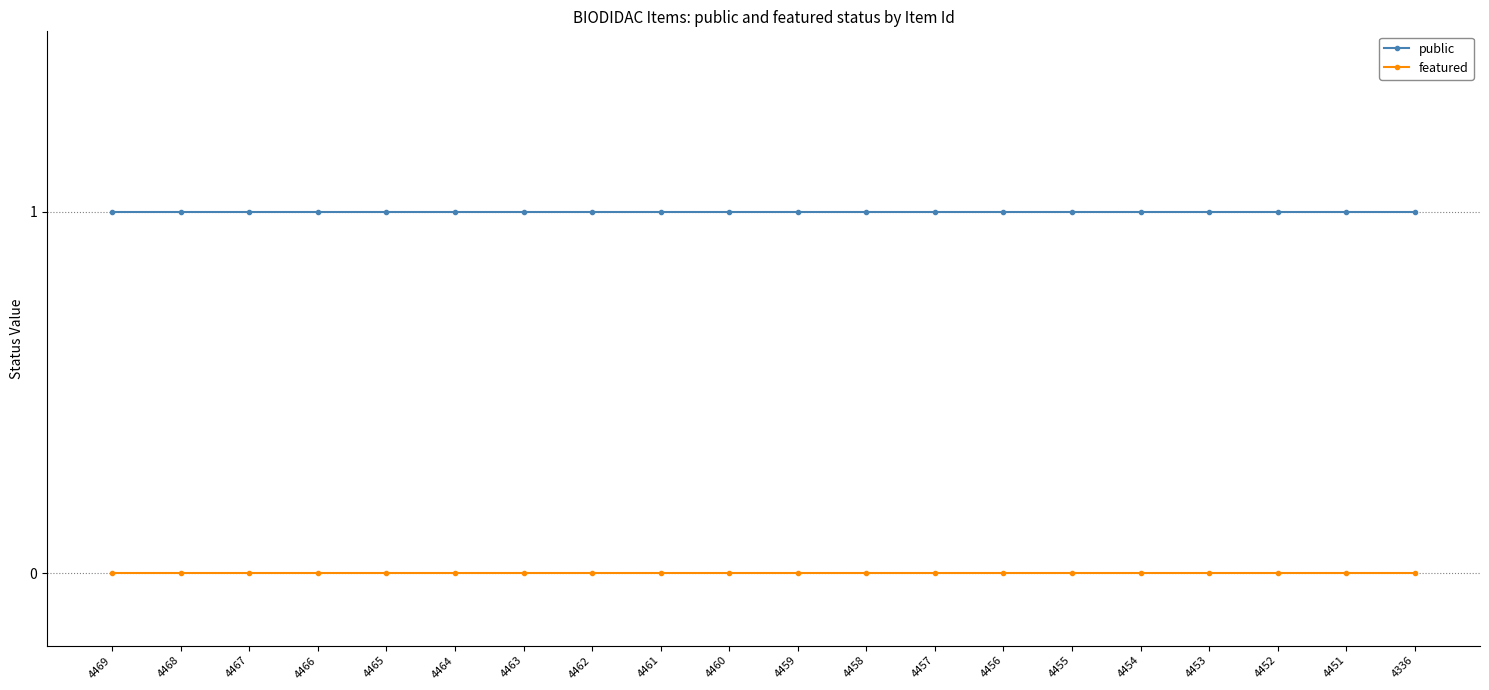

List the series in order of their overall mean, lowest first.

featured, public